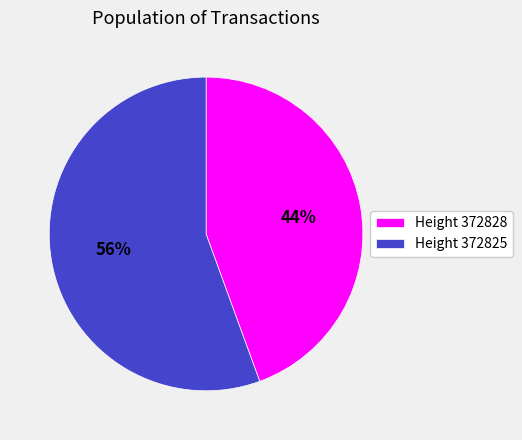

Is the sum of Height 372825 and Height 372828 greater than half?

Yes